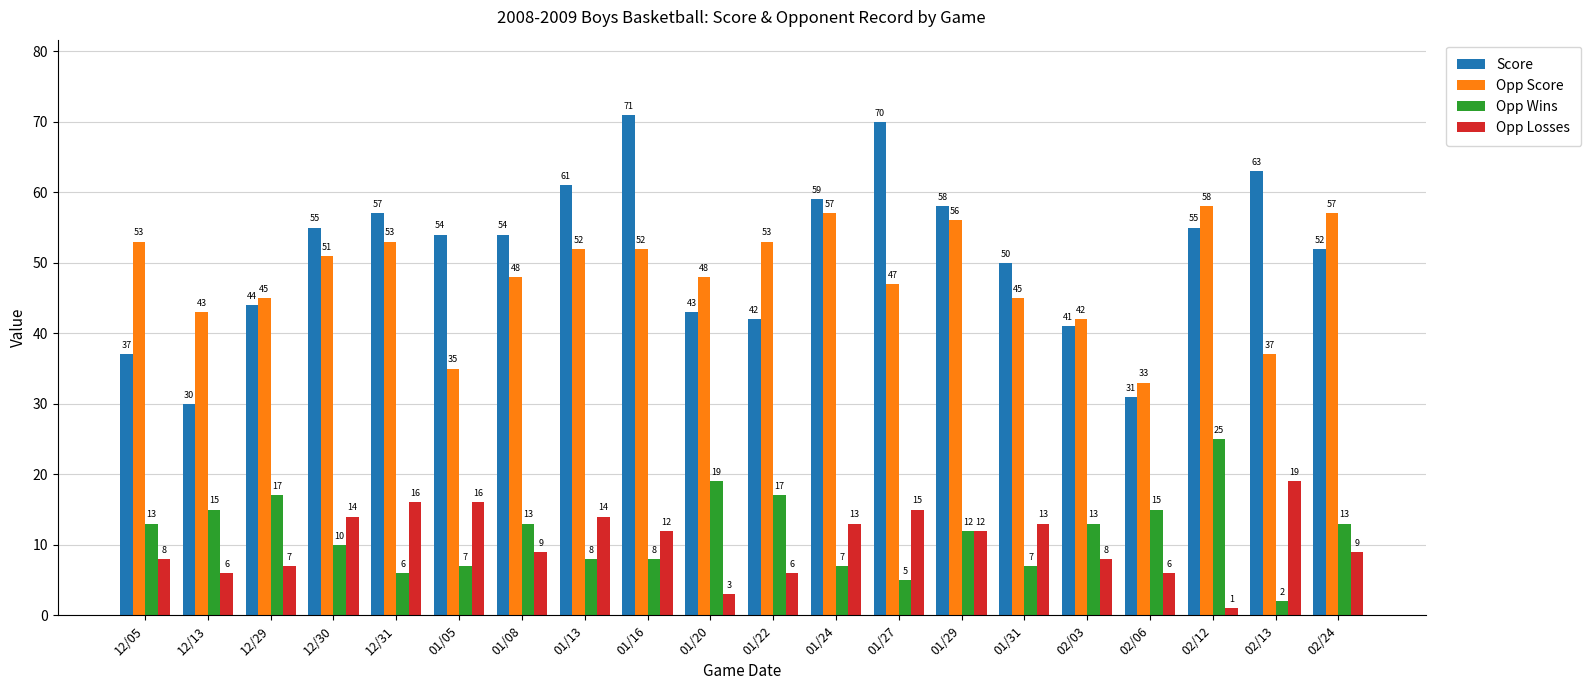

Does the chart contain stacked bars?

No